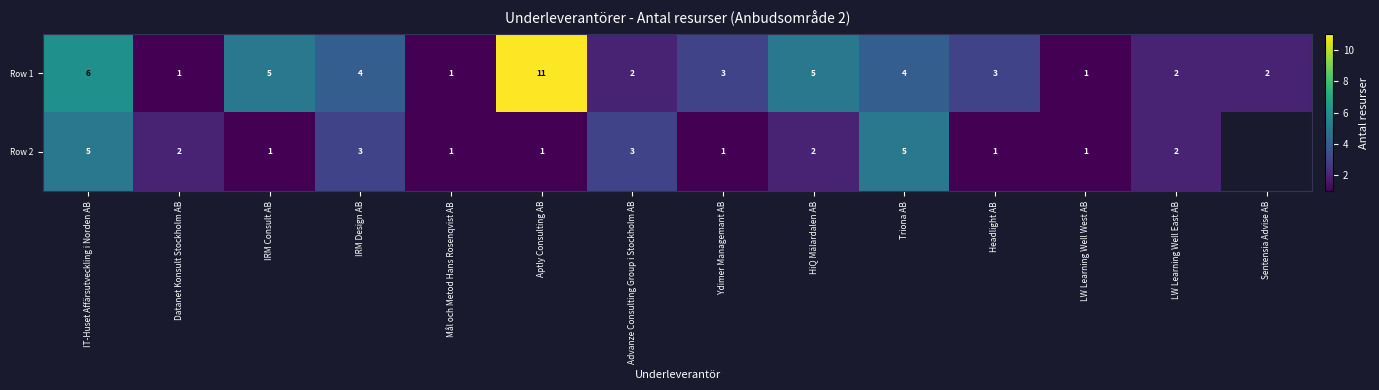

Which label corresponds to the smallest value in the chart?

Datanet Konsult Stockholm AB